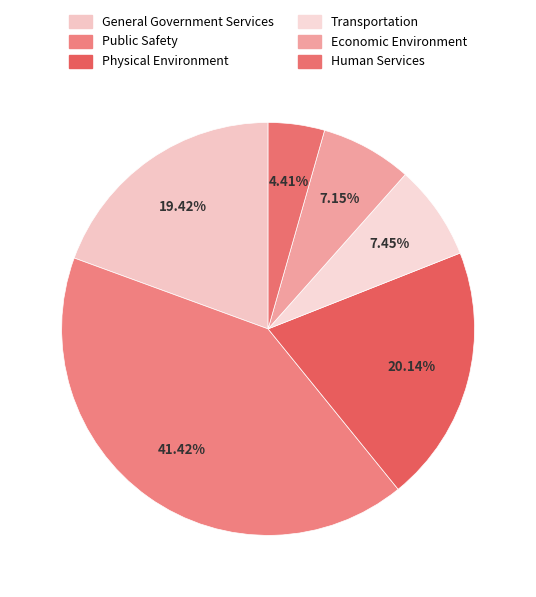

How many slices are in this pie chart?

6